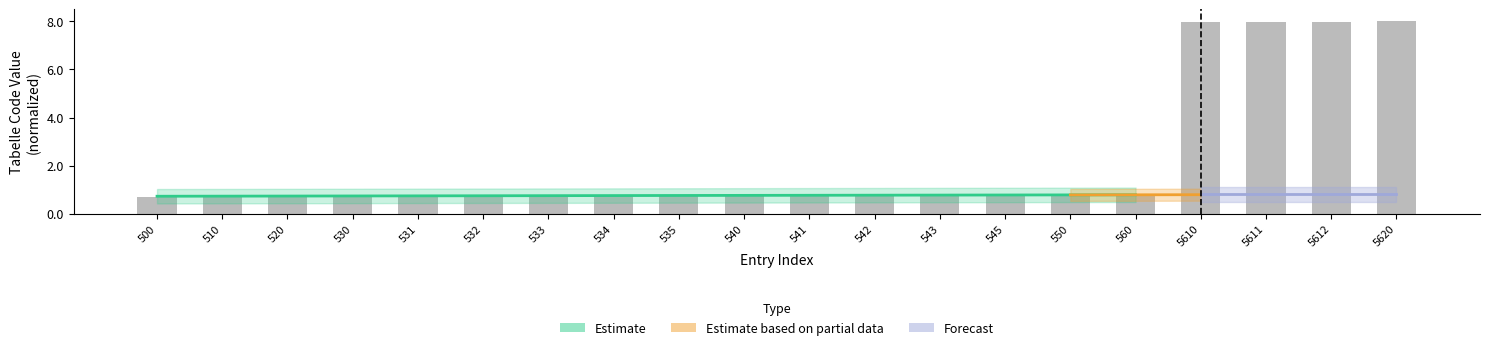

At which label is the value closest to 4?

560